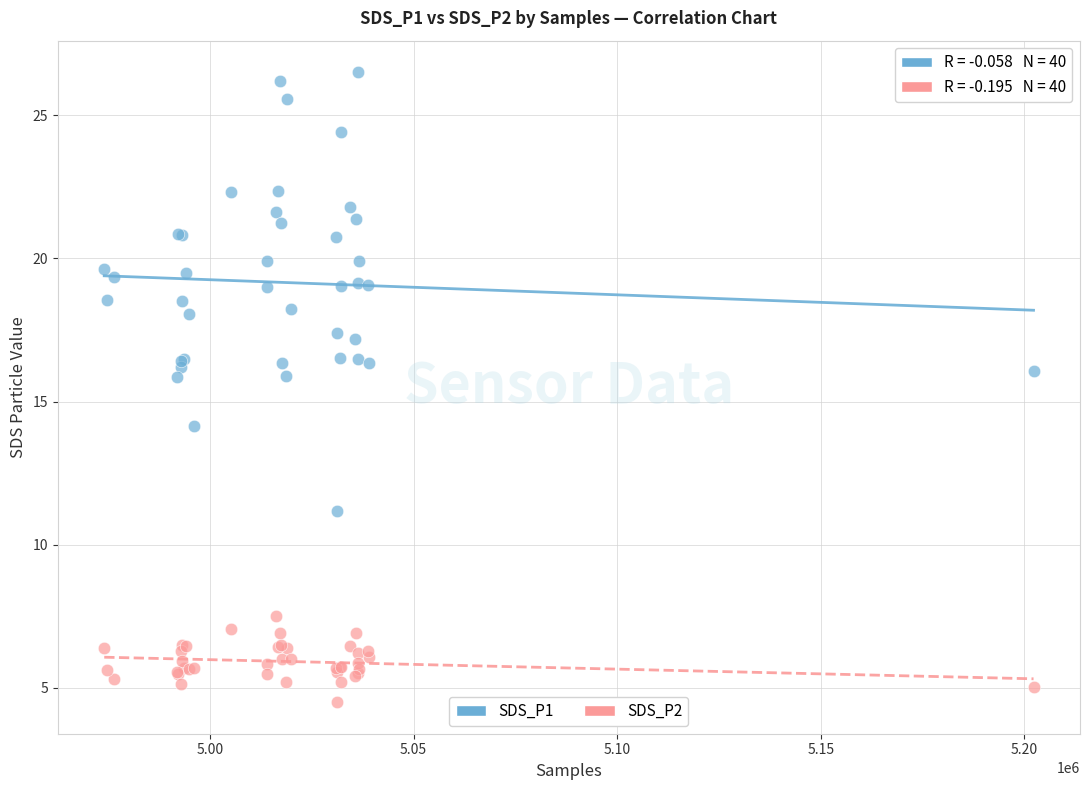

Which series has the largest Y range (max minus min)?

SDS_P1